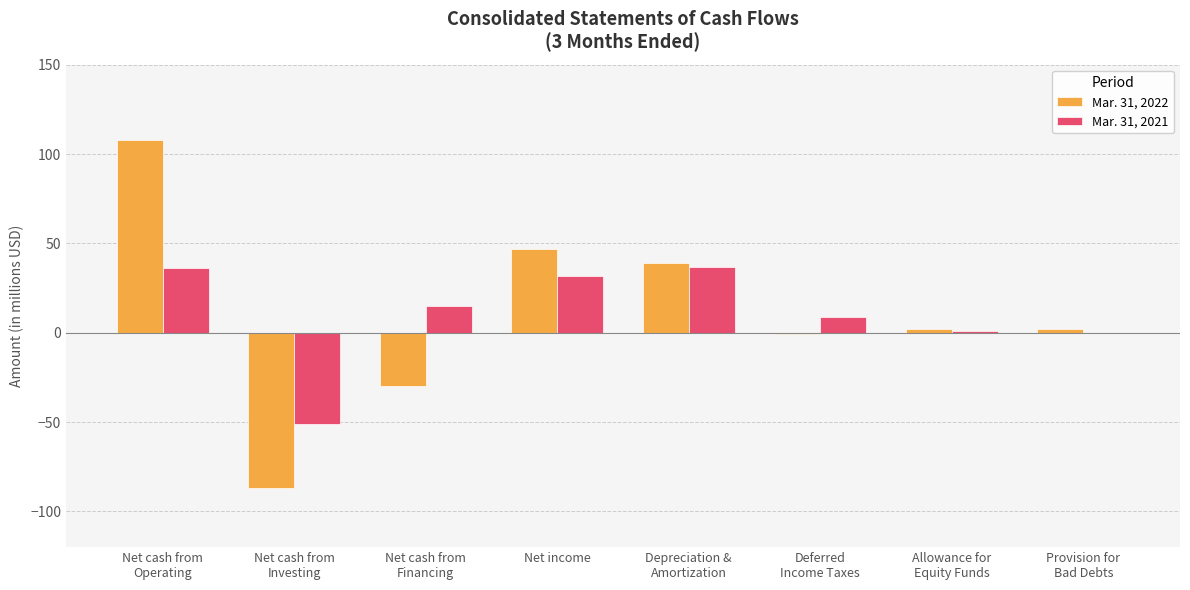

True or false: Mar. 31, 2022 has a value of 47 at Net income.

True